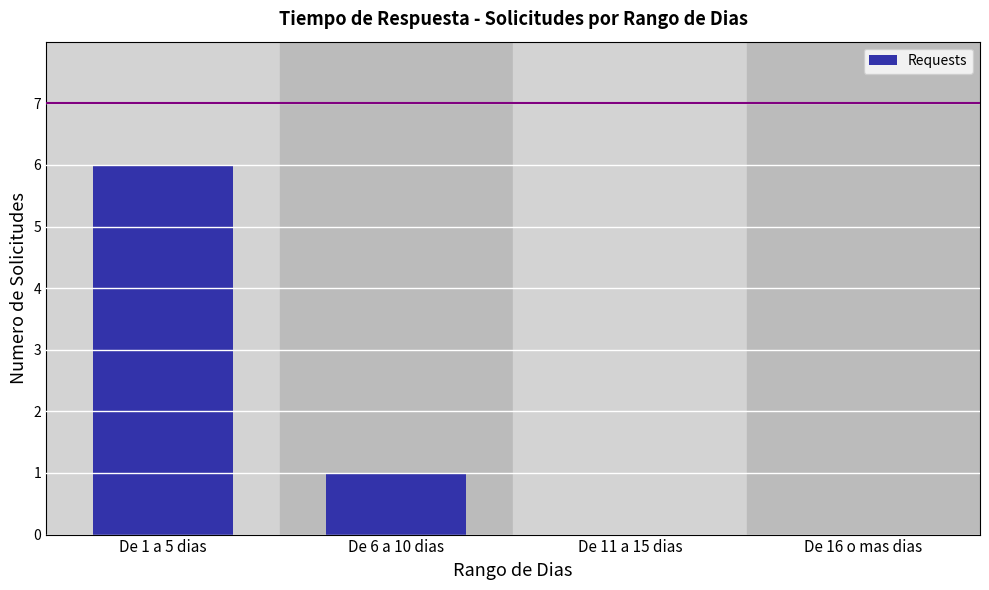

Reading right to left, extract all data points from this chart.

De 16 o mas dias=0	De 11 a 15 dias=0	De 6 a 10 dias=1	De 1 a 5 dias=6